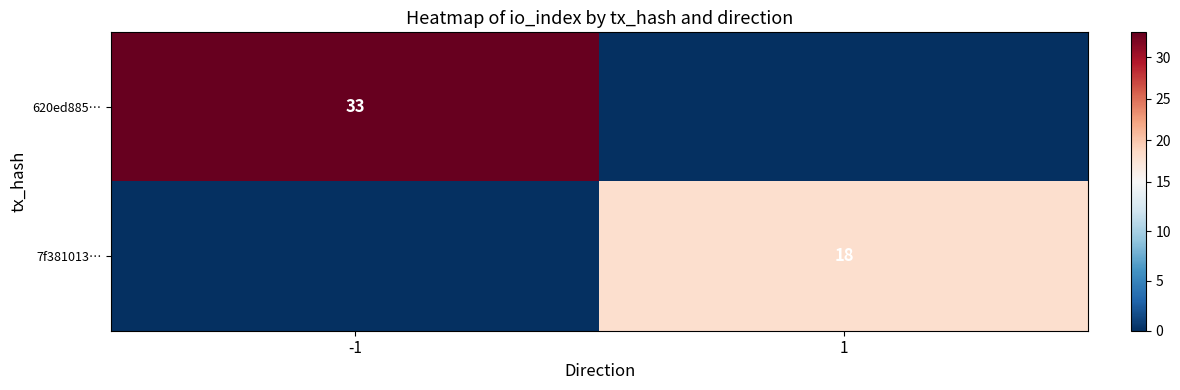

Is it true that 7f381013… equals 4 at 1?

False